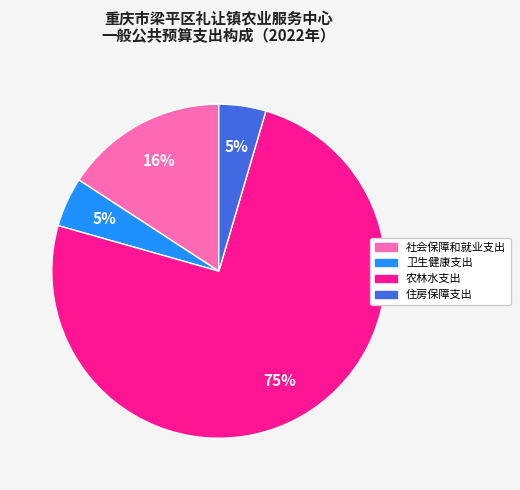

Which category has the biggest portion of the pie?

农林水支出